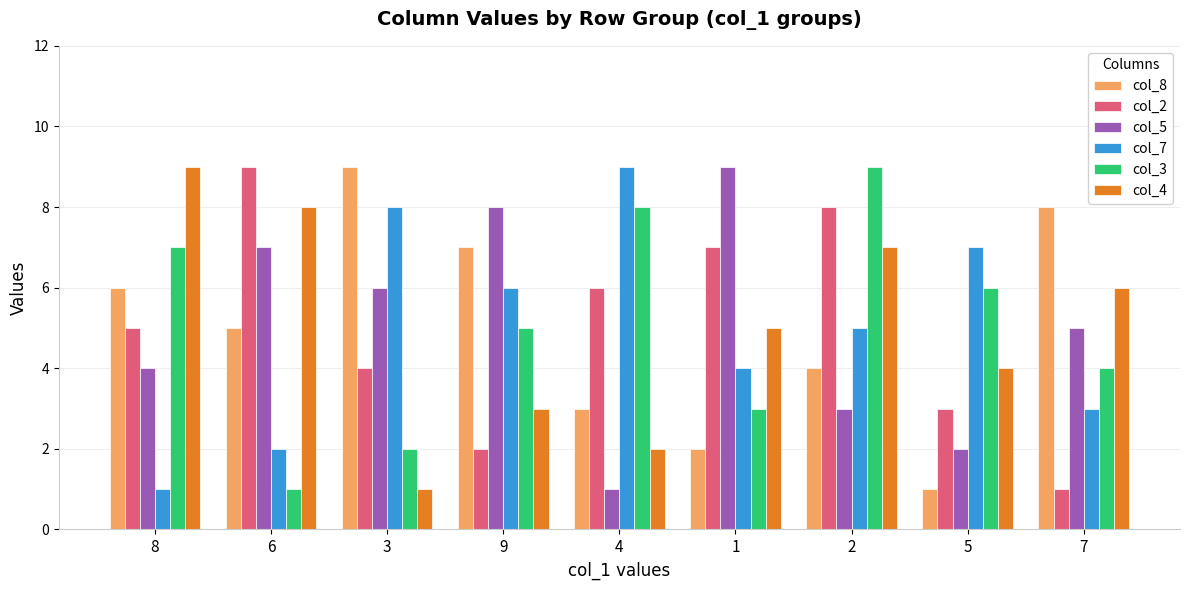

What is the value of the col_2 bar at the 3rd from the left?

4